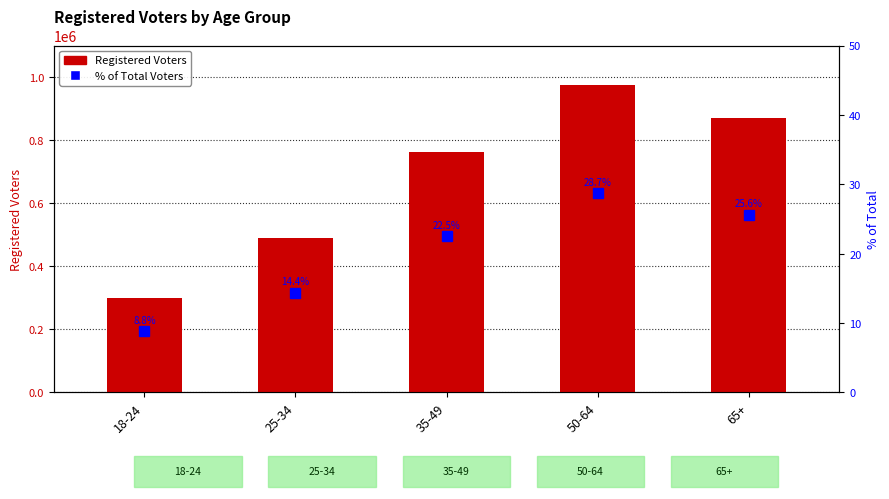

Count the Registered Voters values in the range 488163 to 869655.

3